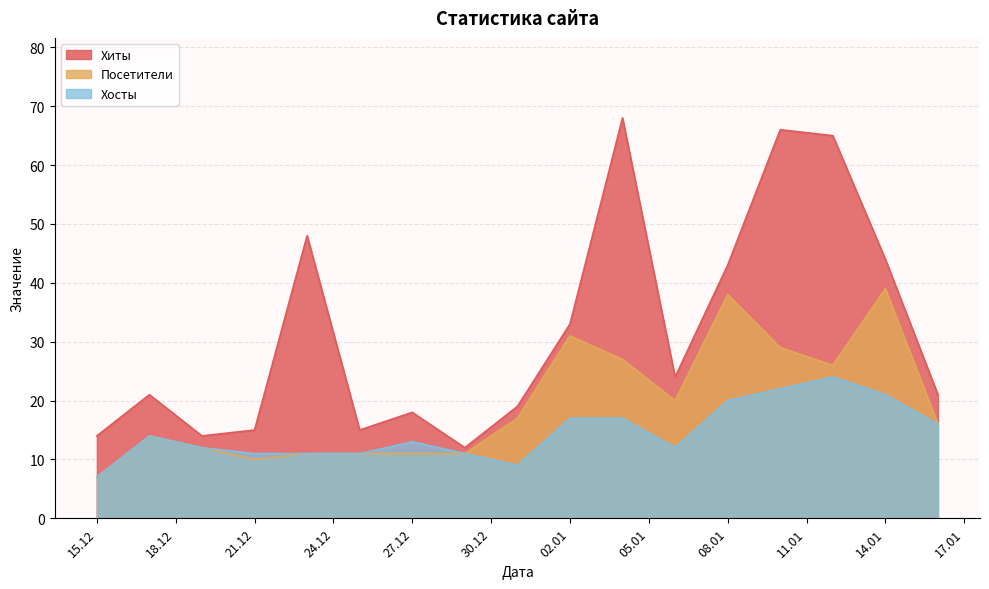

Where does the Хиты series first go above 21?

2018-12-23